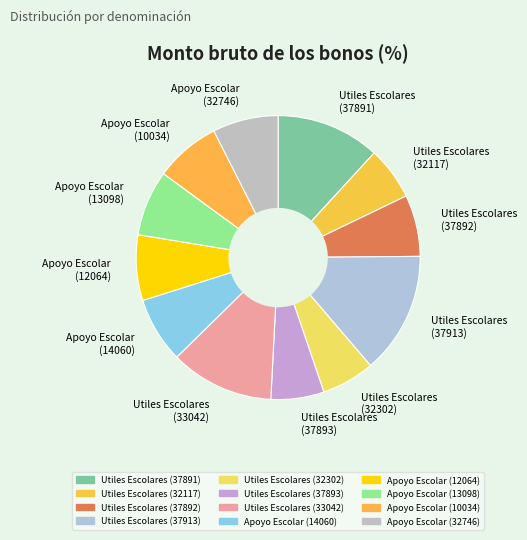

Approximately how many times larger is the value at Utiles Escolares (32117) compared to Apoyo Escolar (12064)?

0.8